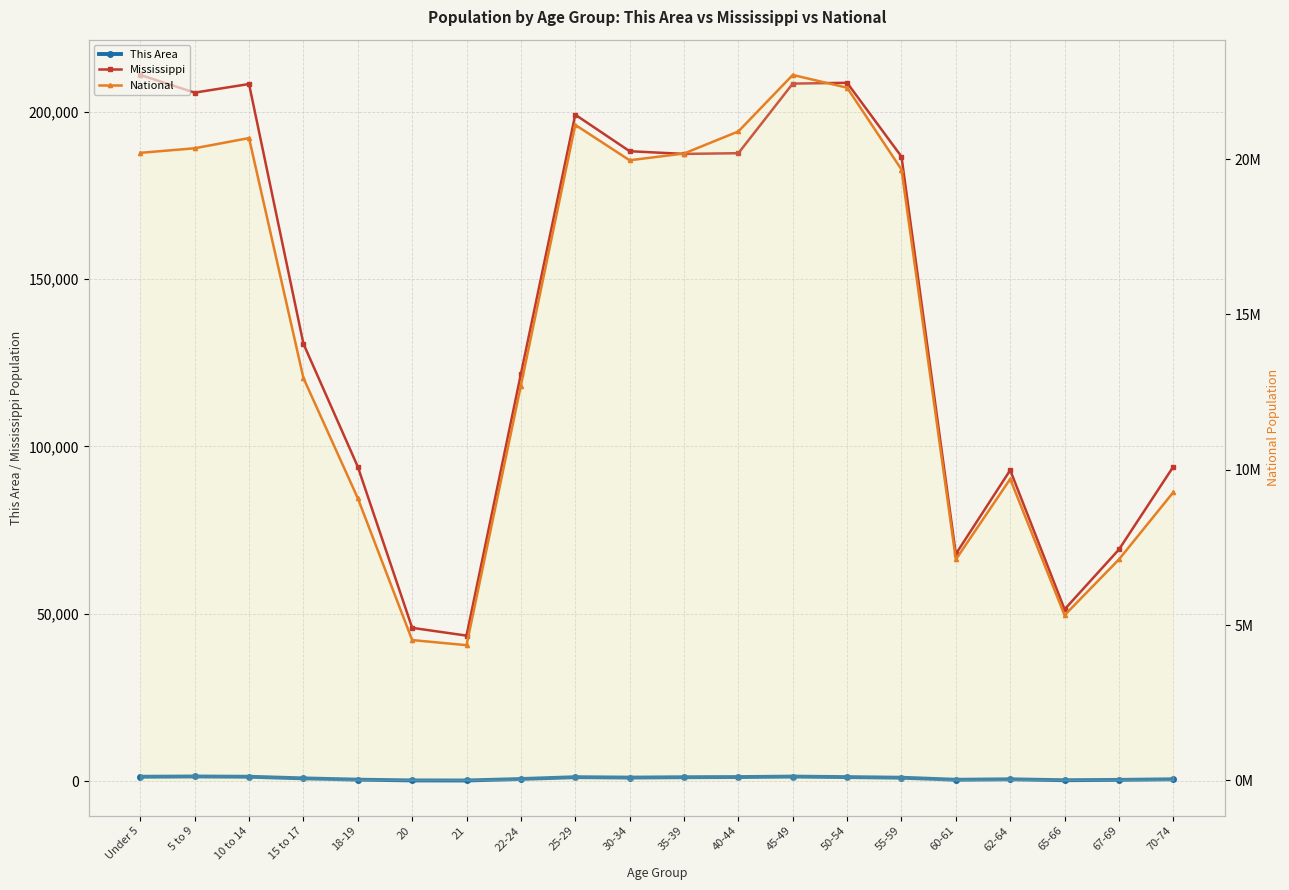

Reading left to right, transcribe all the data shown in this chart.

This Area: Under 5=1320	5 to 9=1399	10 to 14=1322	15 to 17=834	18-19=451	20=225	21=206	22-24=641	25-29=1190	30-34=1071	35-39=1178	40-44=1228	45-49=1368	50-54=1215	55-59=1031	60-61=422	62-64=560	65-66=282	67-69=388	70-74=564
Mississippi: Under 5=210956	5 to 9=205672	10 to 14=208248	15 to 17=130679	18-19=93940	20=45798	21=43475	22-24=121621	25-29=199082	30-34=188171	35-39=187368	40-44=187579	45-49=208369	50-54=208607	55-59=186569	60-61=67854	62-64=92902	65-66=51319	67-69=69204	70-74=93946
National: Under 5=20201362	5 to 9=20348657	10 to 14=20677194	15 to 17=12954254	18-19=9086089	20=4519129	21=4354294	22-24=12712576	25-29=21101849	30-34=19962099	35-39=20179642	40-44=20890964	45-49=22708591	50-54=22298125	55-59=19664805	60-61=7113727	62-64=9704197	65-66=5319902	67-69=7115361	70-74=9278166